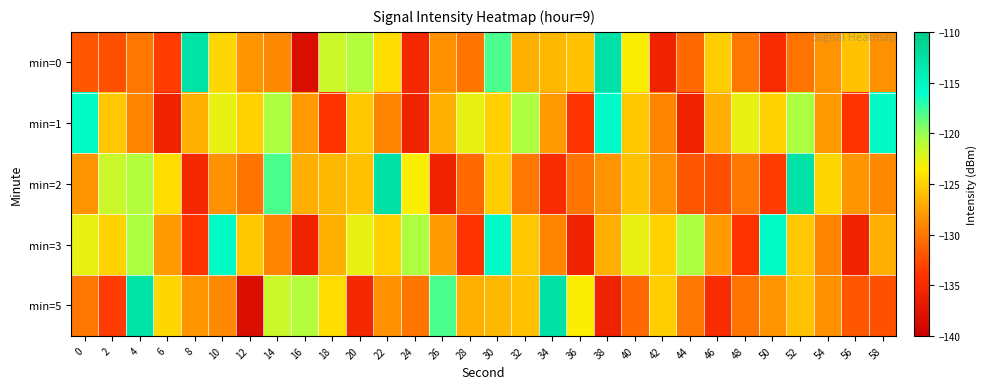

Reading right to left, extract all data points from this chart.

min=0: 58=-128.4	56=-125.9	54=-128.4	52=-130.3	50=-134.8	48=-129.9	46=-125.1	44=-130.8	42=-135.8	40=-123.4	38=-112.7	36=-125.8	34=-126.3	32=-126.8	30=-118.0	28=-130.1	26=-128.4	24=-135.1	22=-124.3	20=-120.8	18=-121.7	16=-138.3	14=-128.9	12=-128.1	10=-124.7	8=-112.7	6=-133.5	4=-130.0	2=-132.2	0=-131.9
min=1: 58=-115.6	56=-134.0	54=-127.9	52=-120.6	50=-124.9	48=-122.7	46=-126.8	44=-135.9	42=-129.2	40=-125.5	38=-115.6	36=-134.0	34=-127.9	32=-120.6	30=-124.9	28=-122.7	26=-126.8	24=-135.9	22=-129.2	20=-125.5	18=-134.0	16=-127.9	14=-120.6	12=-124.9	10=-122.7	8=-126.8	6=-135.9	4=-129.2	2=-125.5	0=-115.6
min=2: 58=-128.9	56=-128.1	54=-124.7	52=-112.7	50=-133.5	48=-130.0	46=-132.2	44=-131.9	42=-128.4	40=-125.9	38=-128.4	36=-130.3	34=-134.8	32=-129.9	30=-125.1	28=-130.8	26=-135.8	24=-123.4	22=-112.7	20=-125.8	18=-126.3	16=-126.8	14=-118.0	12=-130.1	10=-128.4	8=-135.1	6=-124.3	4=-120.8	2=-121.7	0=-128.3
min=3: 58=-126.8	56=-135.9	54=-129.2	52=-125.5	50=-115.6	48=-134.0	46=-127.9	44=-120.6	42=-124.9	40=-122.7	38=-126.8	36=-135.9	34=-129.2	32=-125.5	30=-115.6	28=-134.0	26=-127.9	24=-120.6	22=-124.9	20=-122.7	18=-126.8	16=-135.9	14=-129.2	12=-125.5	10=-115.6	8=-134.0	6=-127.9	4=-120.6	2=-124.9	0=-122.7
min=5: 58=-132.2	56=-131.9	54=-128.4	52=-125.9	50=-128.4	48=-130.3	46=-134.8	44=-129.9	42=-125.1	40=-130.8	38=-135.8	36=-123.4	34=-112.7	32=-125.8	30=-126.3	28=-126.8	26=-118.0	24=-130.1	22=-128.4	20=-135.1	18=-124.3	16=-120.8	14=-121.7	12=-138.3	10=-128.9	8=-128.1	6=-124.7	4=-112.7	2=-133.5	0=-130.0